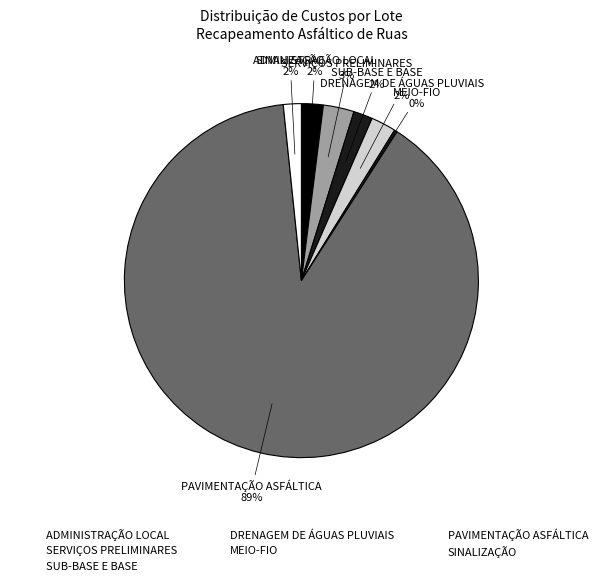

Between SERVIÇOS PRELIMINARES and SINALIZAÇÃO, which is larger?

SERVIÇOS PRELIMINARES